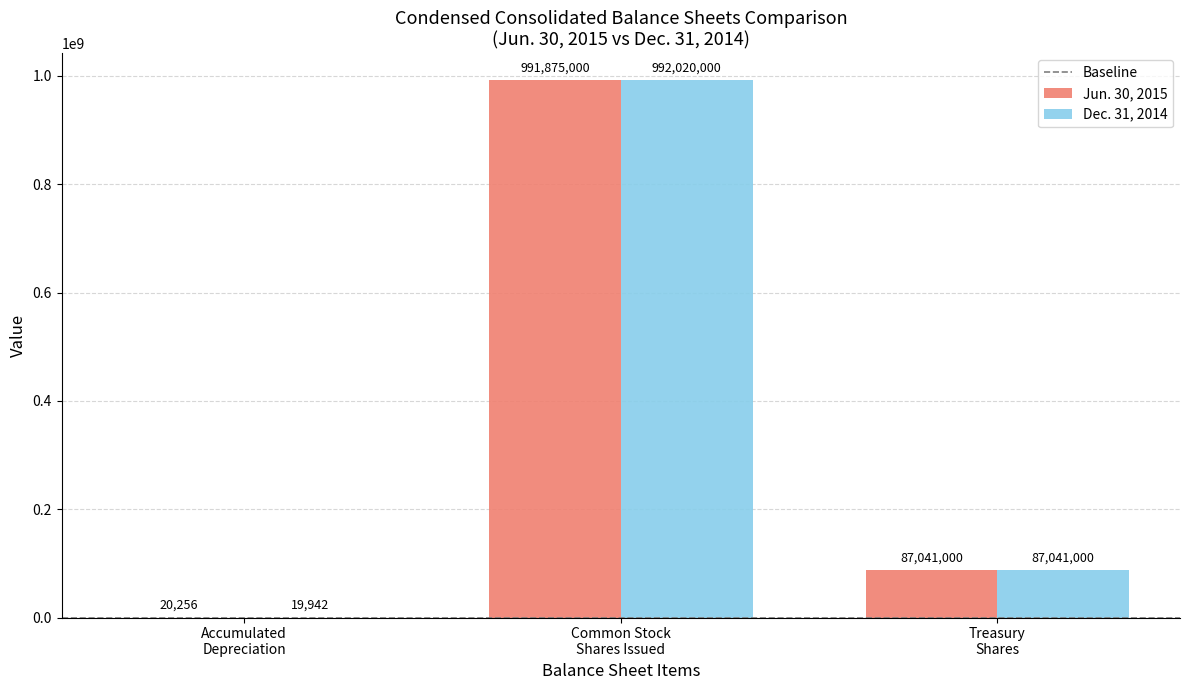

Where does the Jun. 30, 2015 series first go above 87041000?

Common Stock
Shares Issued